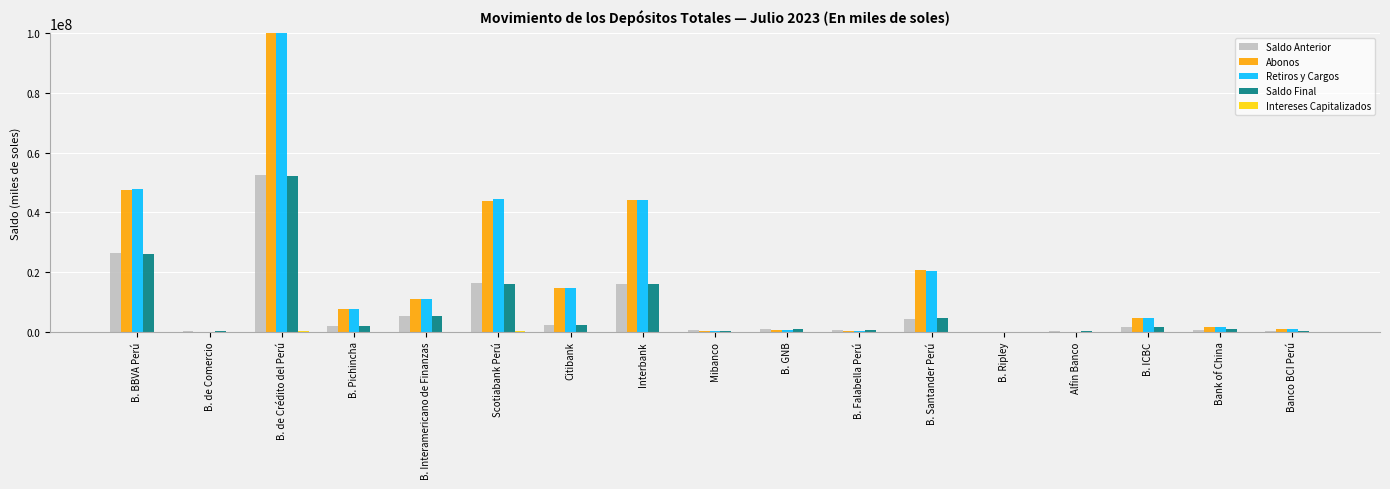

What is the lowest value of the Saldo Final series?

8483.8